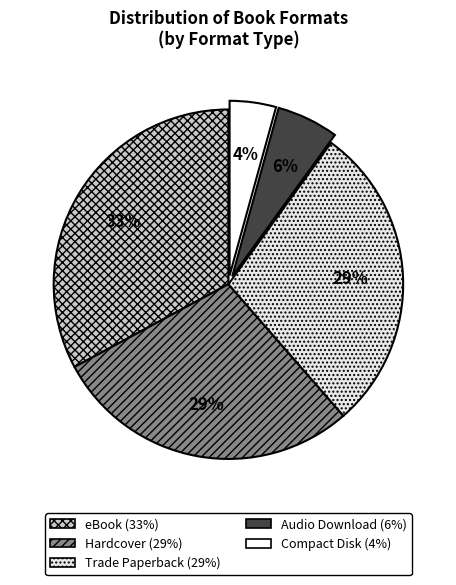

Does Trade Paperback represent more than half of the total?

No